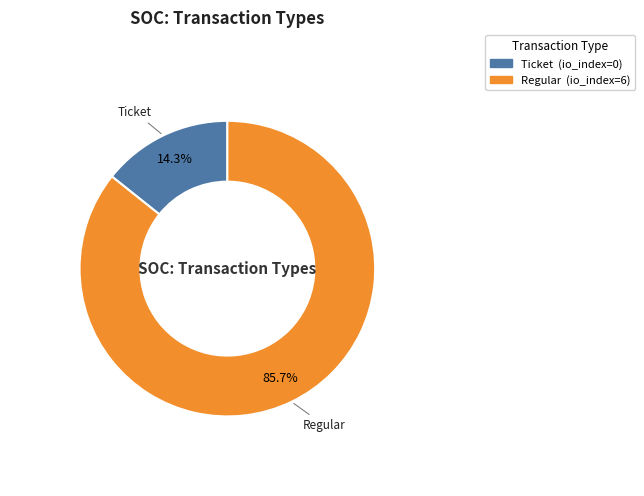

Rank the categories by value from lowest to highest.

Ticket, Regular